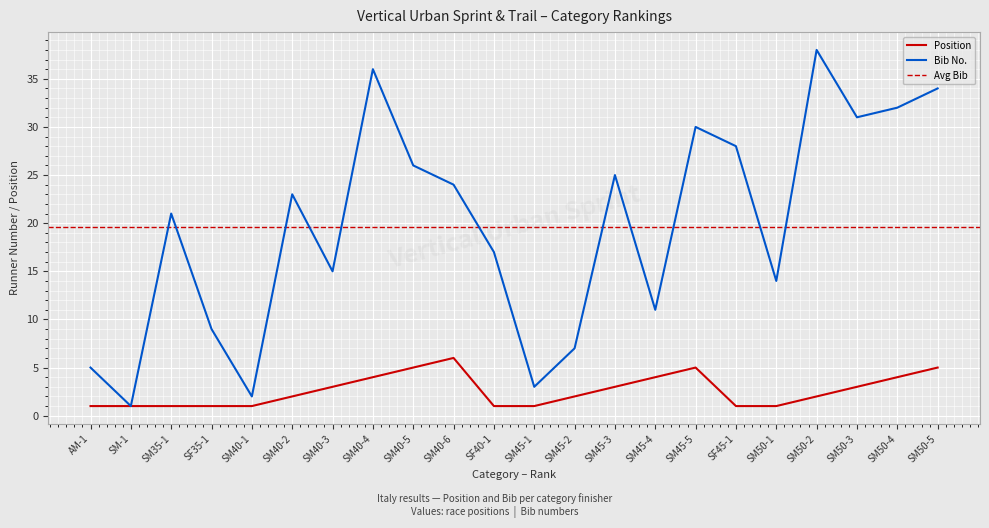

Count the number of categories in the chart.

22